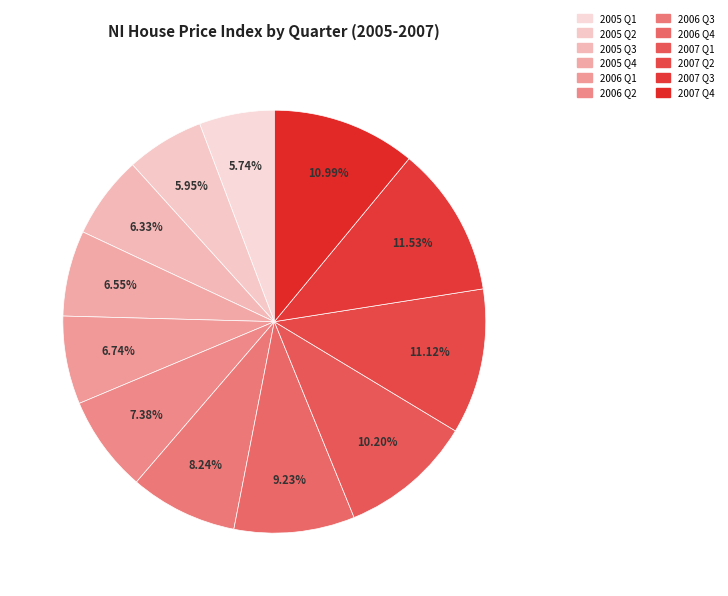

What is the smallest slice in the pie chart?

2005 Q1